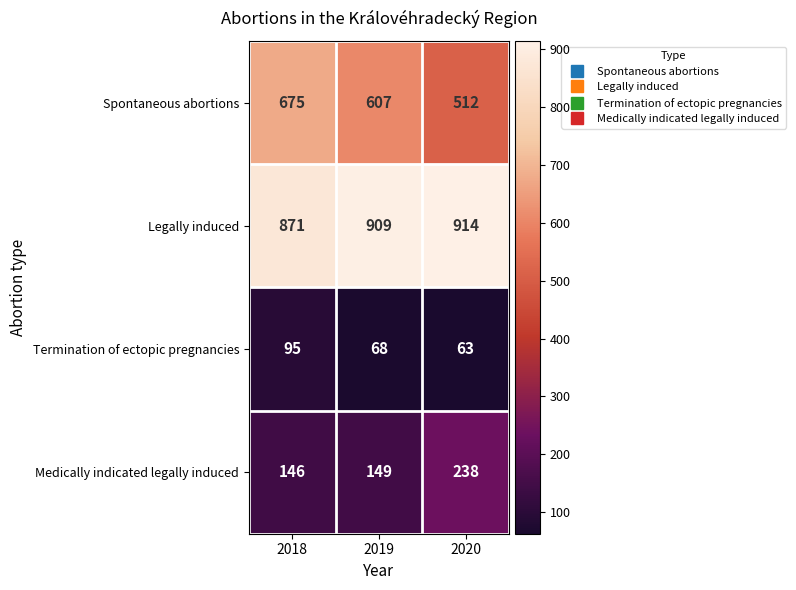

What is the difference between the maximum and second lowest values in the Legally induced series?

5